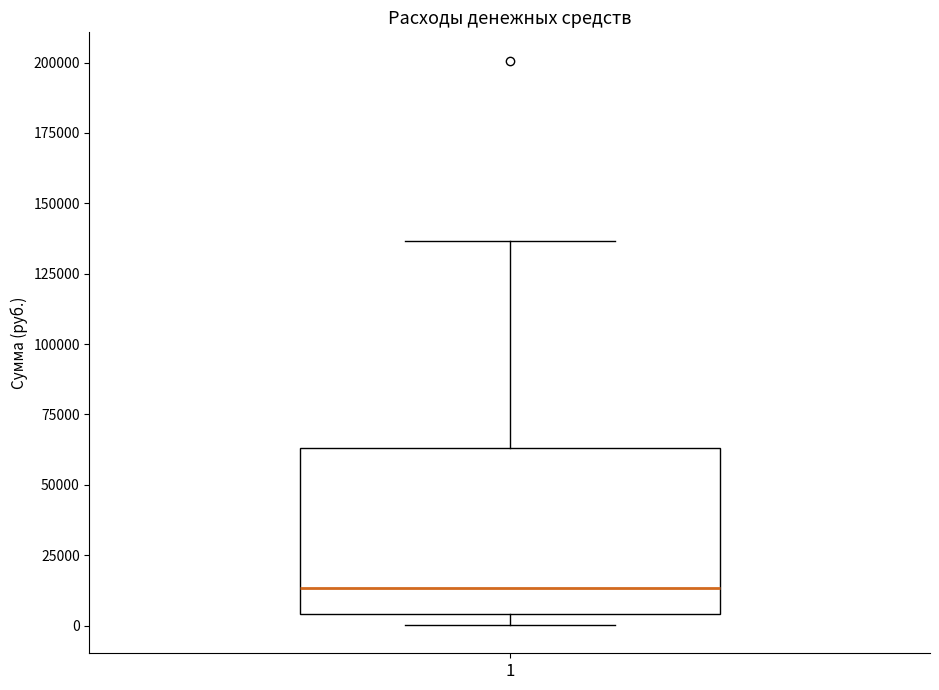

Where is the upper edge of the box at x = 1 on the y-axis? The values are not printed on the chart, so give them approximately, as read against the axis.

65000